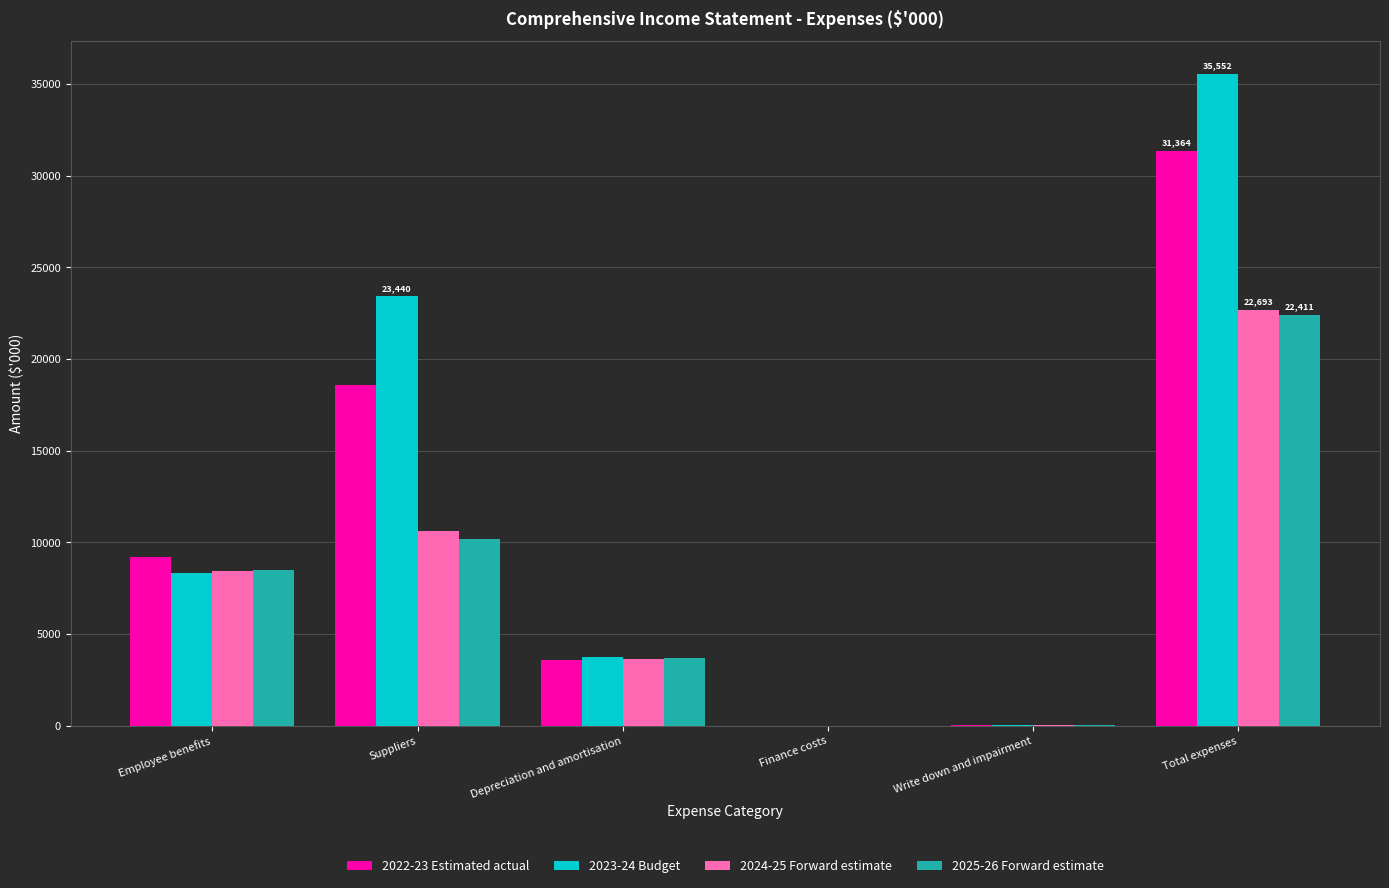

What are all the series names shown in the legend?

2022-23 Estimated actual, 2023-24 Budget, 2024-25 Forward estimate, 2025-26 Forward estimate